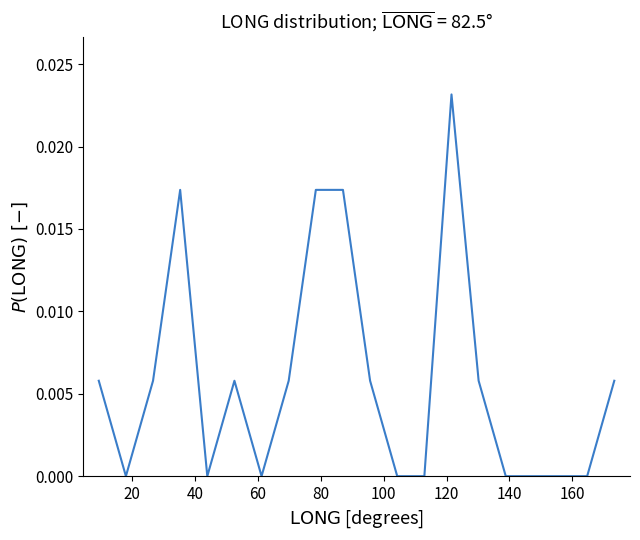

Count the values in the range 0 to 1.

20